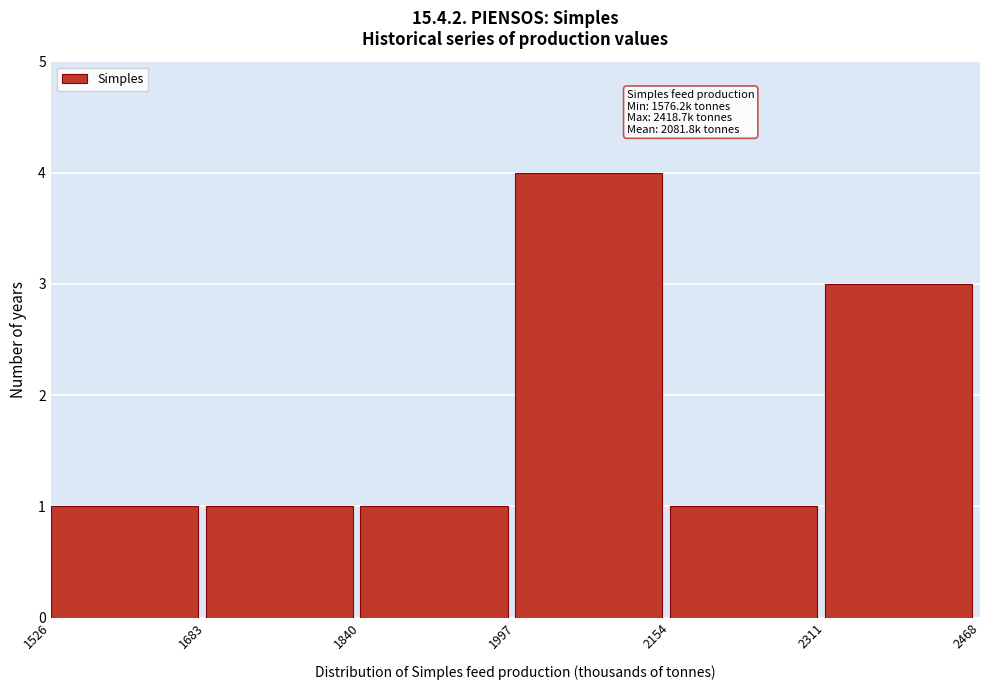

Over which range of the x-axis is the bar tallest?

1997 to 2154